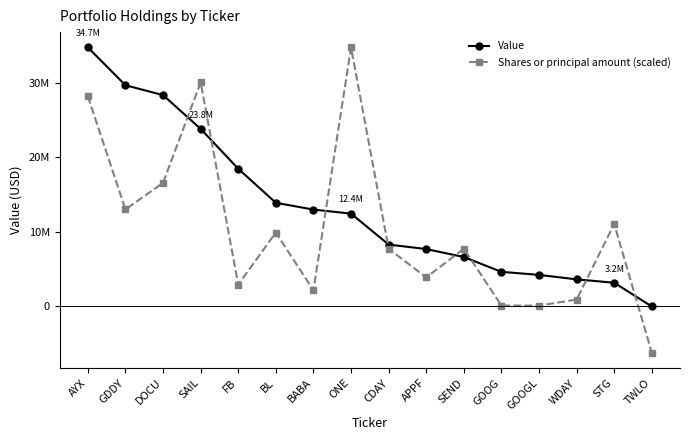

What value does the Value series have at FB?

18460000.0